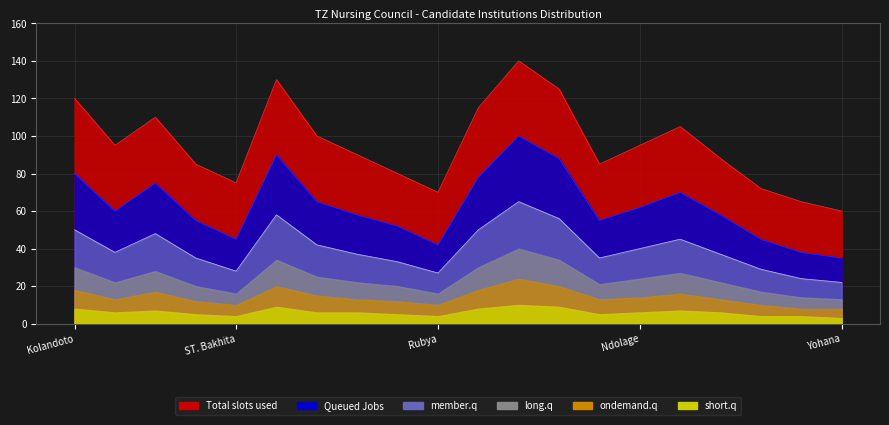

Which has a higher value, Kabanga or Rubya?

Kabanga